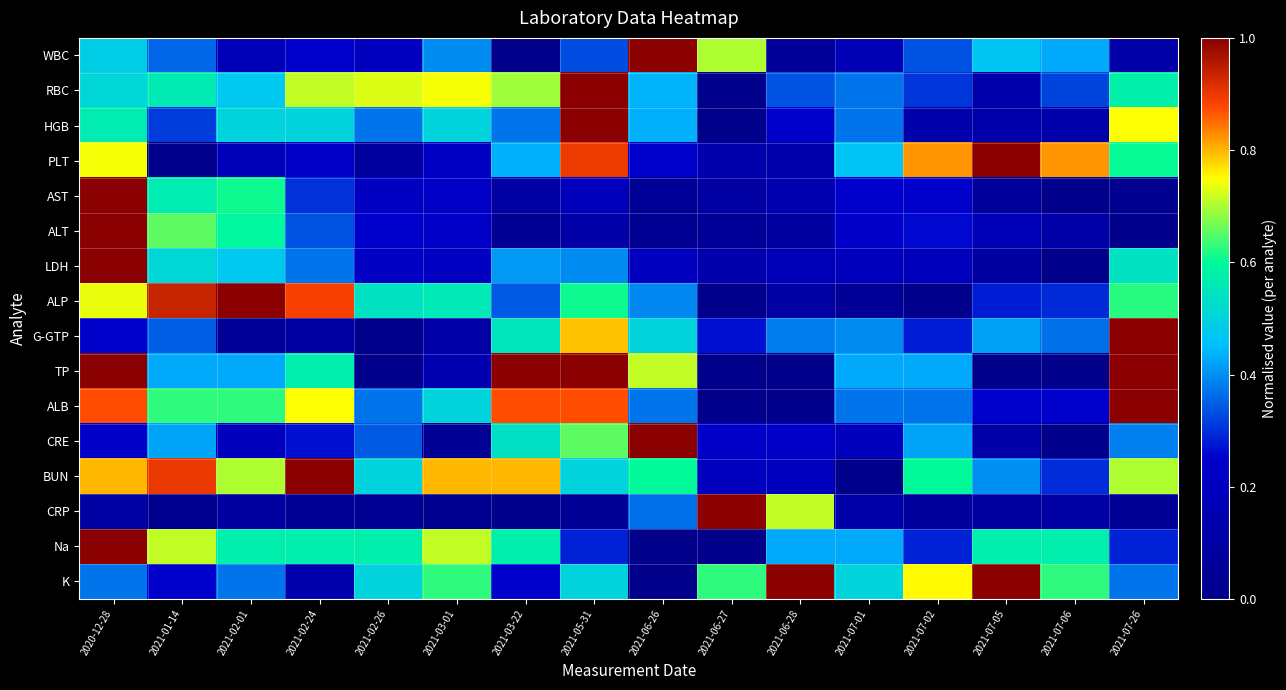

How many categories are shown in the chart?

16